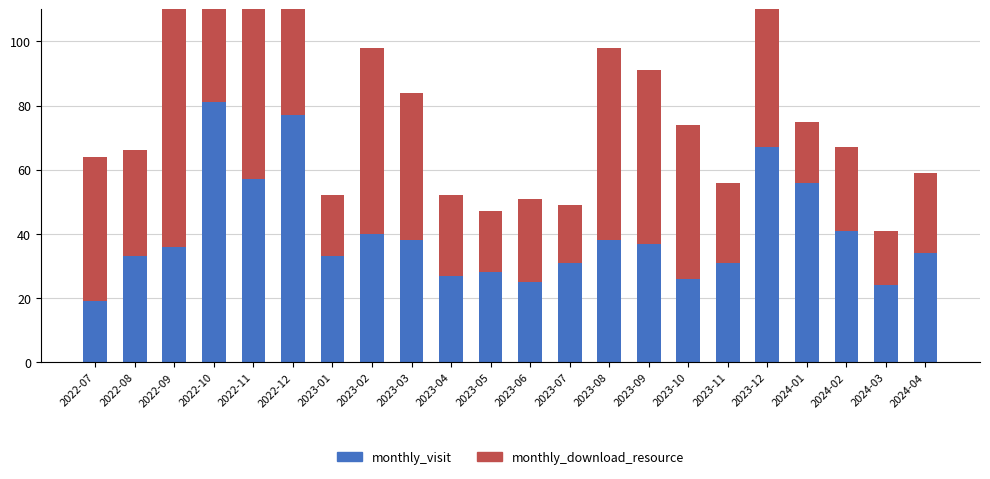

What is the total value across all series at 2023-11?

56